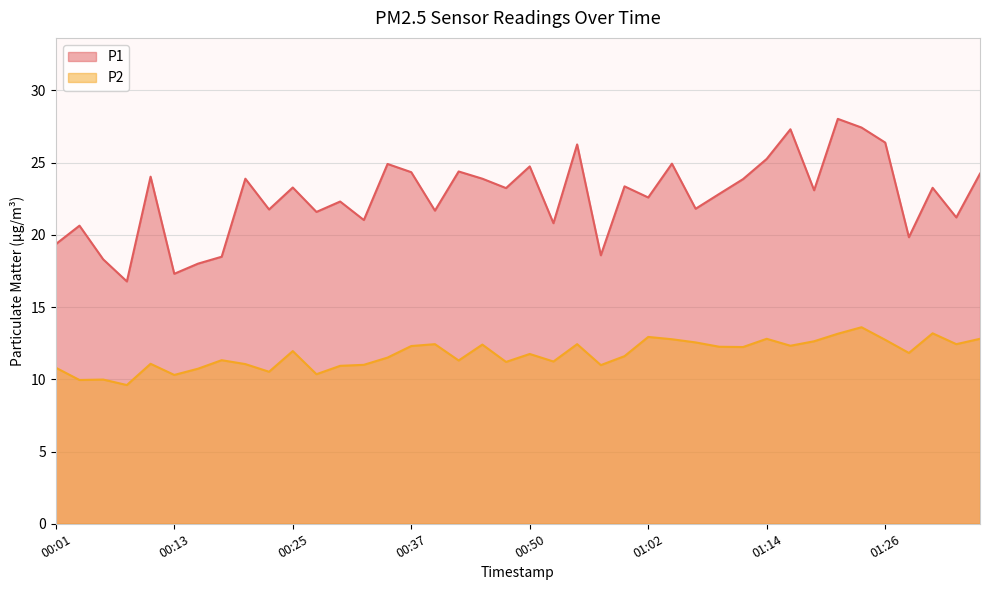

At 01:21, list the series in order from smallest to largest.

P2, P1